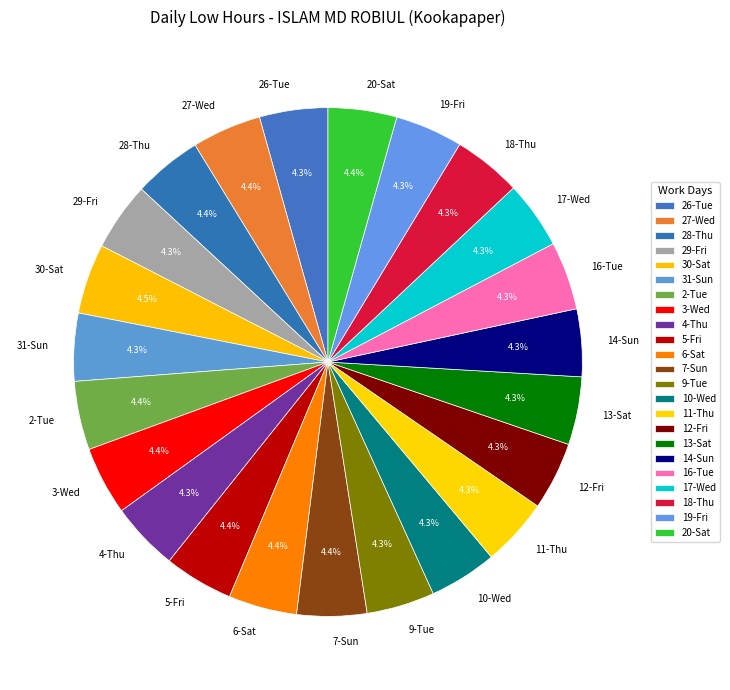

What is the ratio of the value at 12-Fri to the value at 27-Wed?

1.0